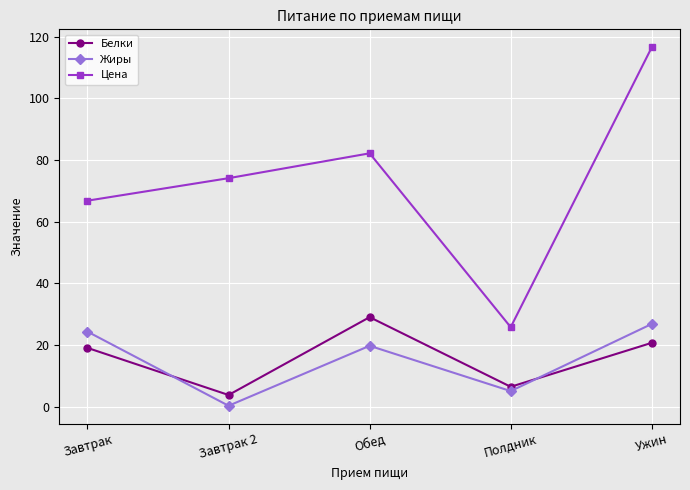

The value of Жиры at Завтрак is 24.3. True or false?

True